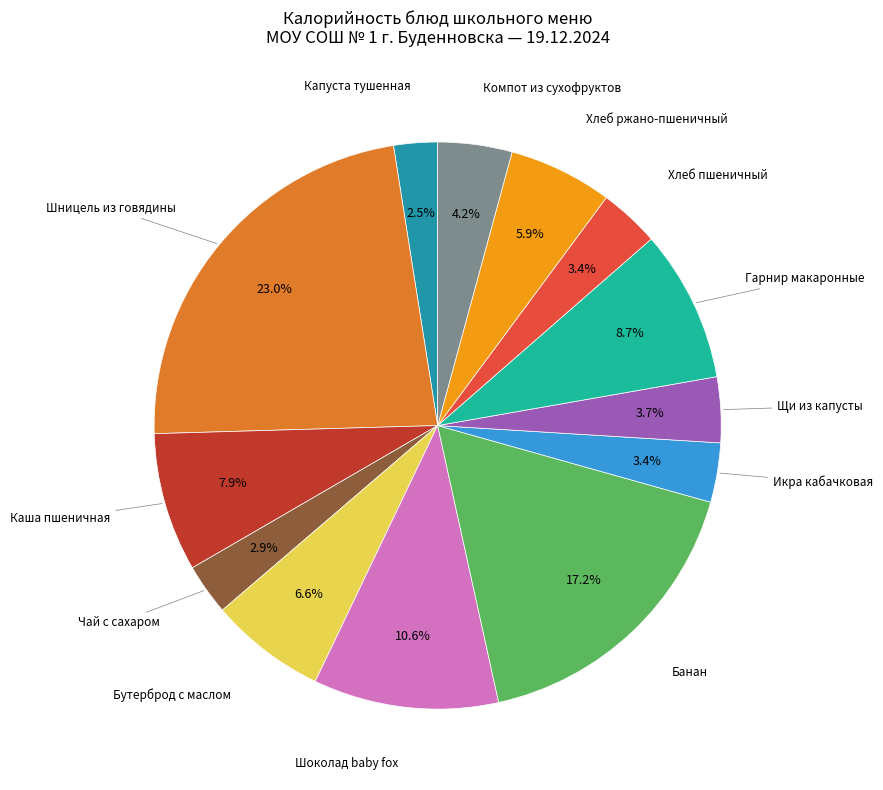

Is there a majority slice in this chart?

No